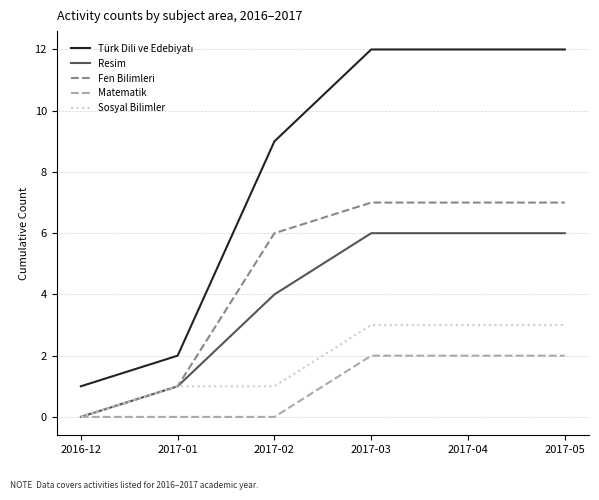

How many categories are shown in the chart?

6